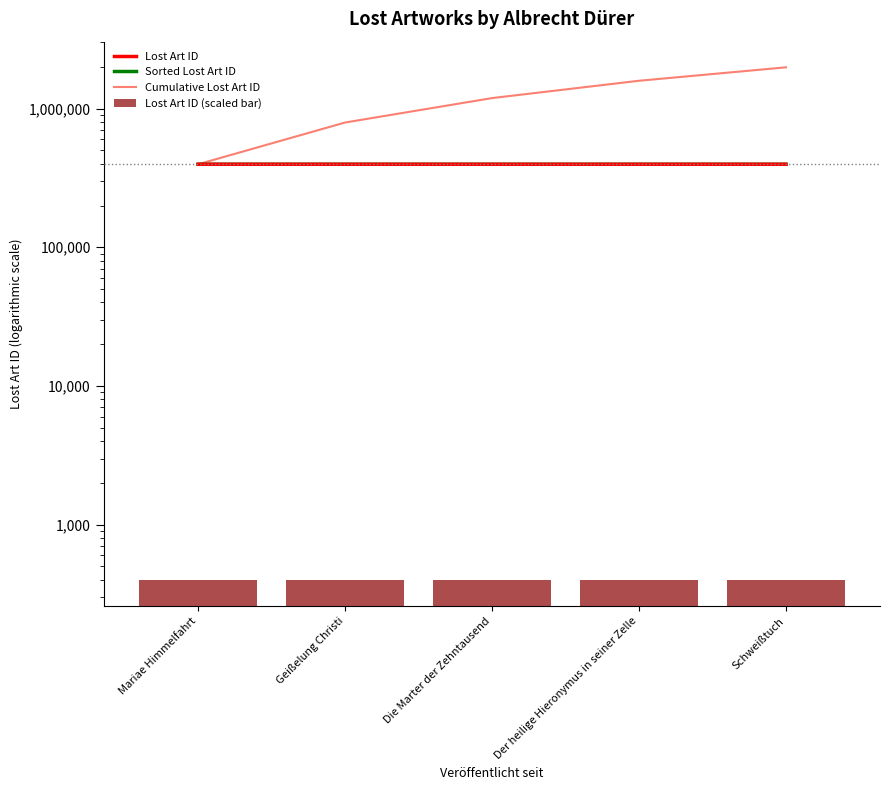

Reading right to left, extract all data points from this chart.

Lost Art ID: 396642	396645	396646	396641	396644
Sorted Lost Art ID: 396646	396645	396644	396642	396641
Cumulative Lost Art ID: 1983218	1586576	1189931	793285	396644
Lost Art ID (scaled bar): 396	396	396	396	396